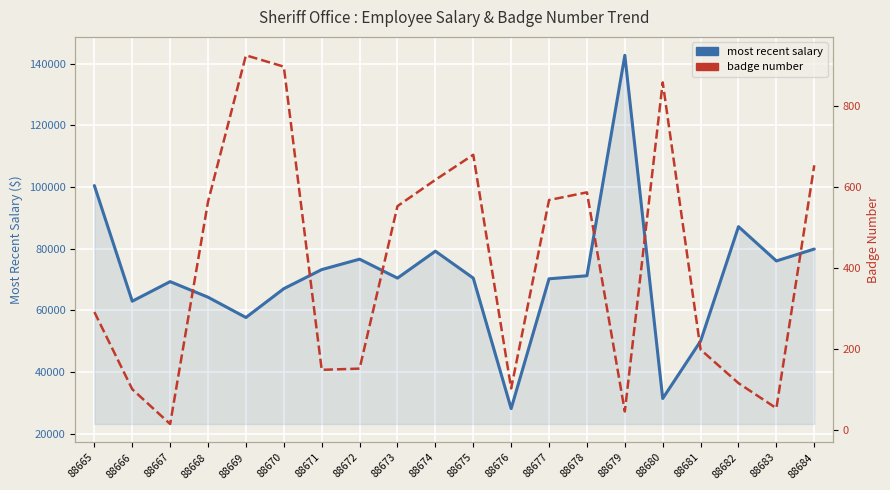

What are all the series names shown in the legend?

most recent salary, badge number